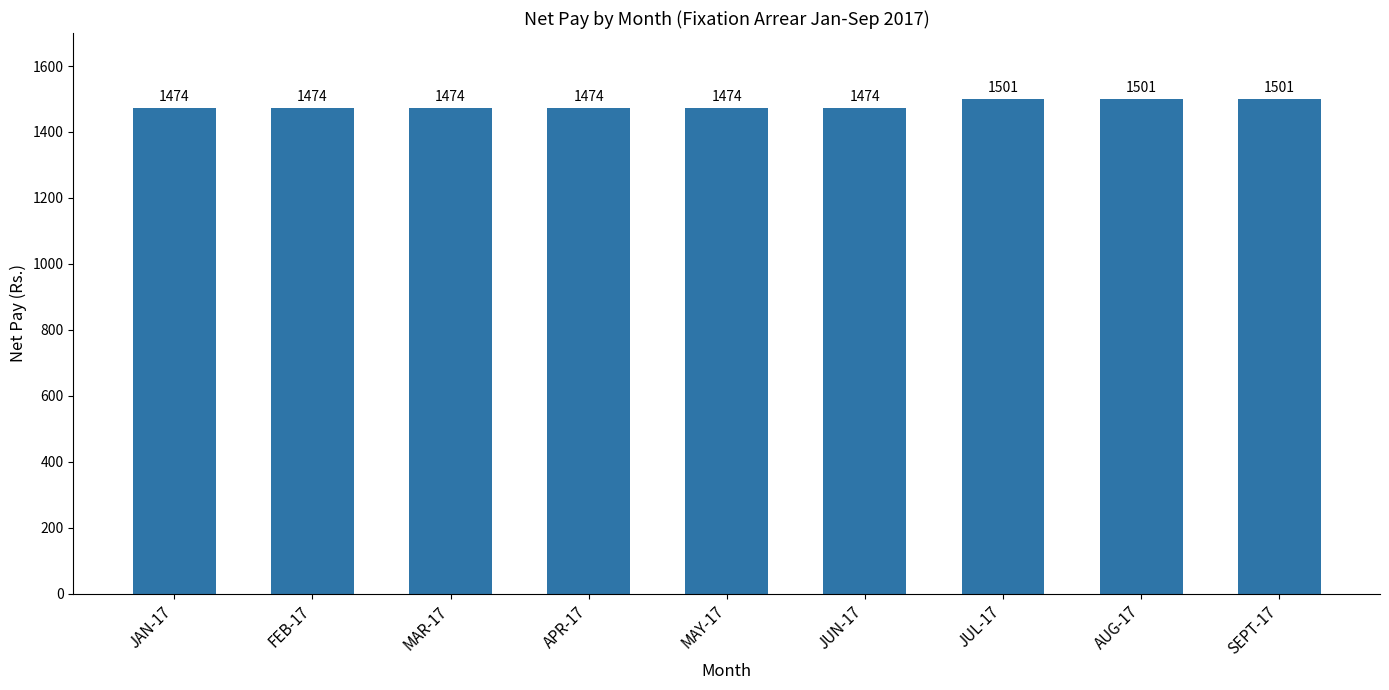

How many values are between 1474 and 1501?

9